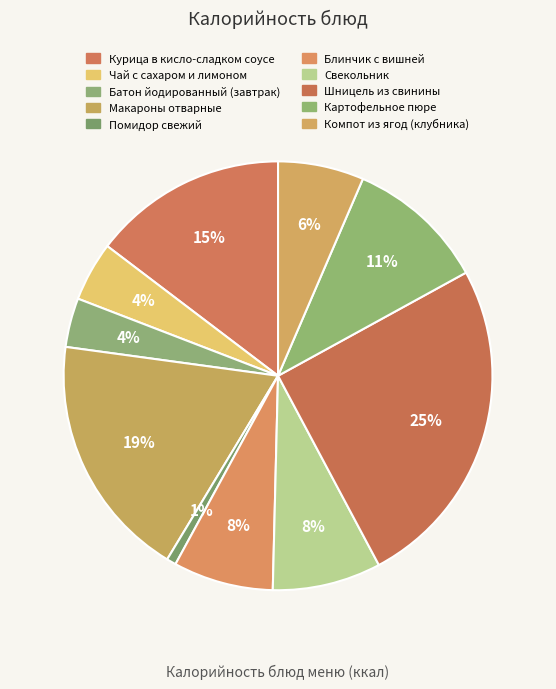

To the nearest percent, what percentage of the pie is Курица в кисло-сладком соусе?

15%